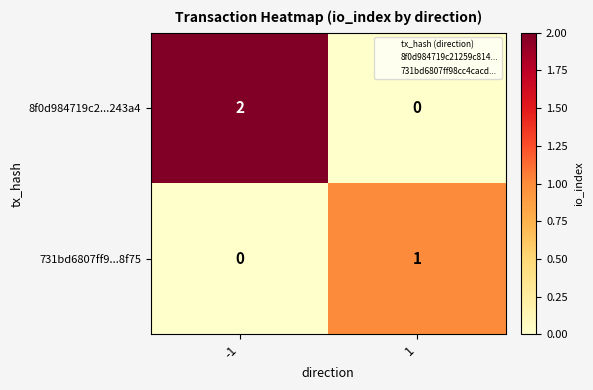

At which category does the chart reach its peak across all series?

-1